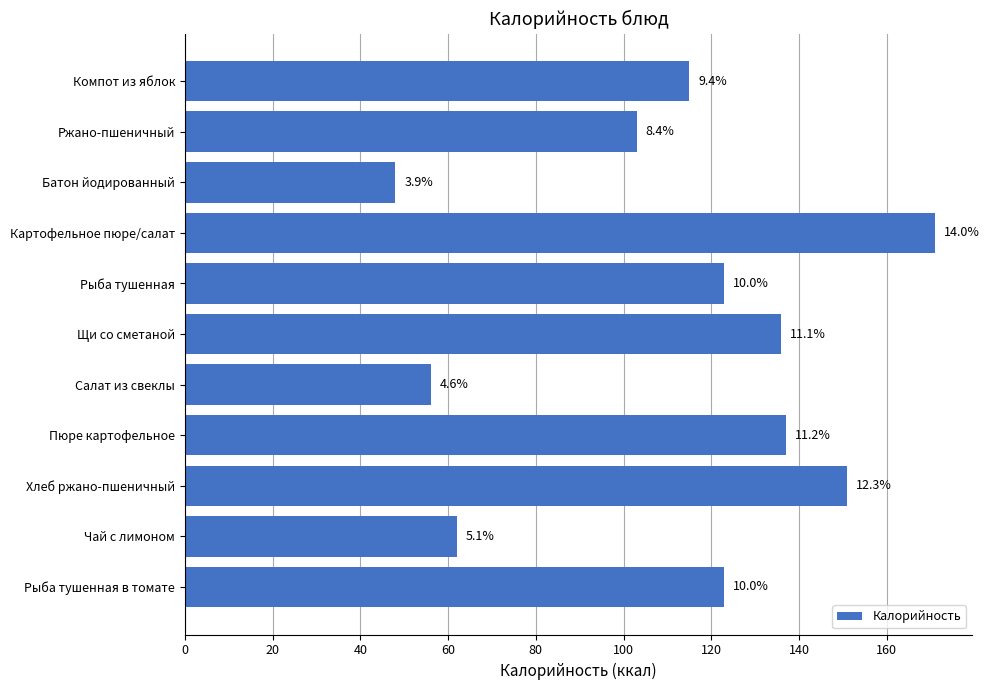

Does the chart contain any negative values?

No